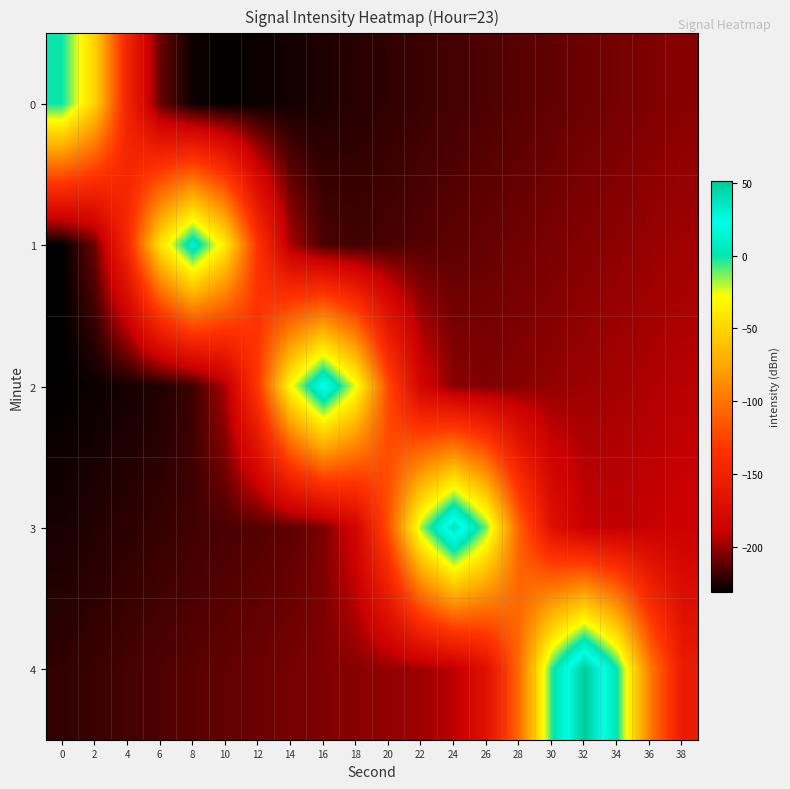

Count the number of data series in this chart.

5